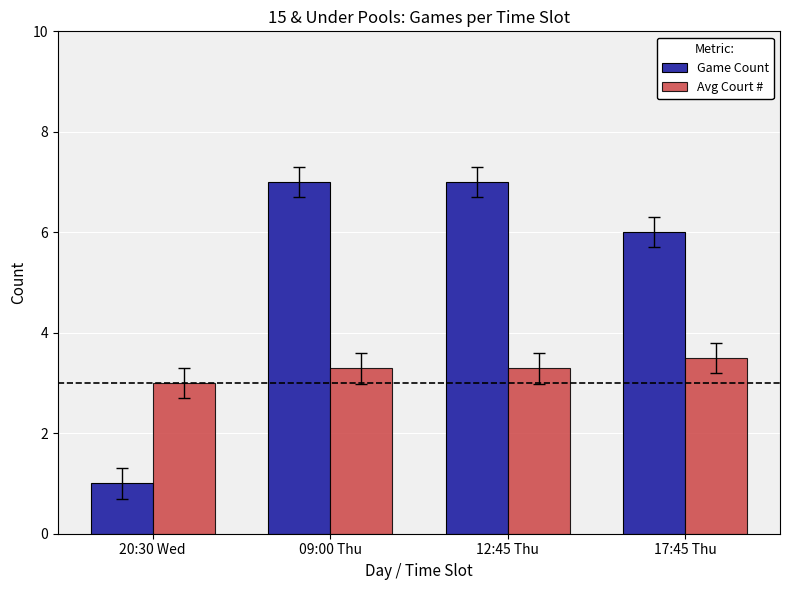

What is the difference between the second highest and minimum values in the Avg Court # series?

0.3